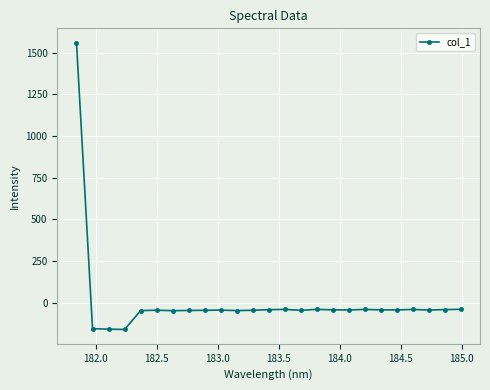

True or false: there are more than 1 points higher than both neighbors.

True